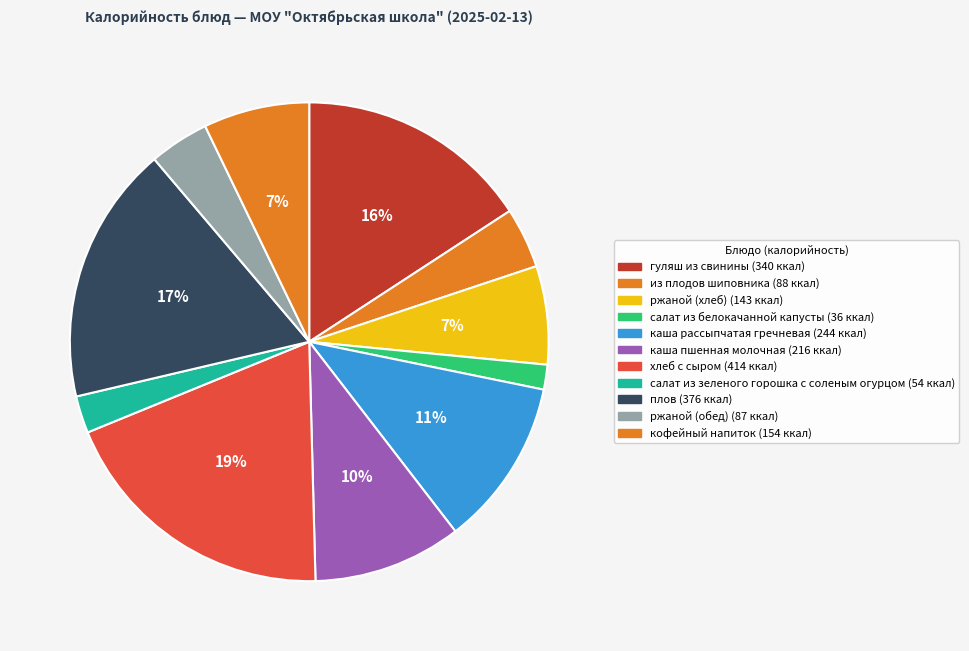

Is the sum of салат из белокачанной капусты and из плодов шиповника greater than half?

No